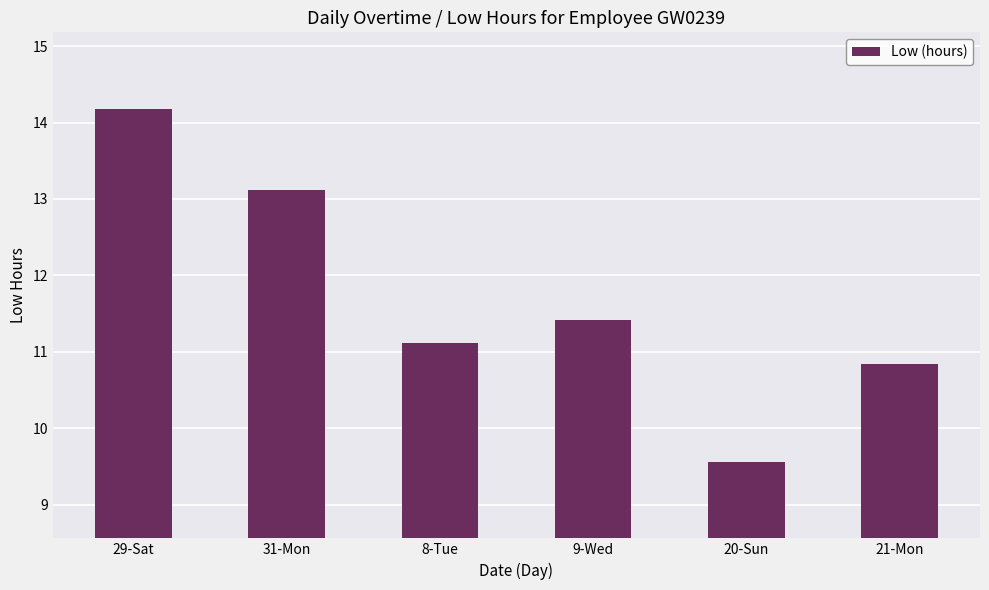

Reading right to left, what are all the values shown in this chart?

10.8	9.6	11.4	11.1	13.1	14.2